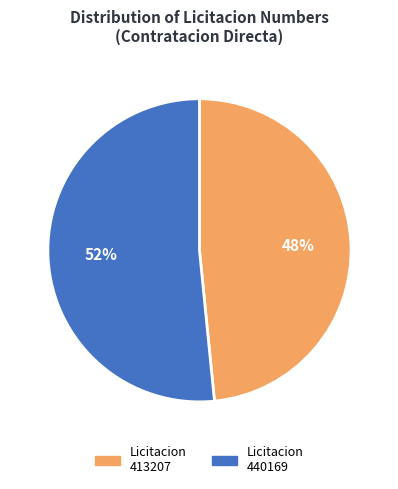

Does any single category account for the majority?

Yes